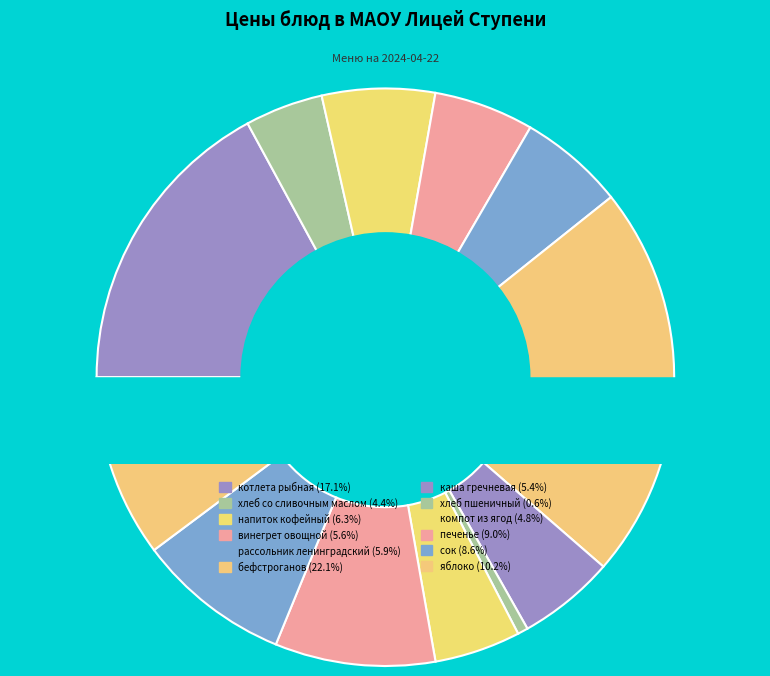

Does рассольник ленинградский с крупой пшен. represent more than half of the total?

No